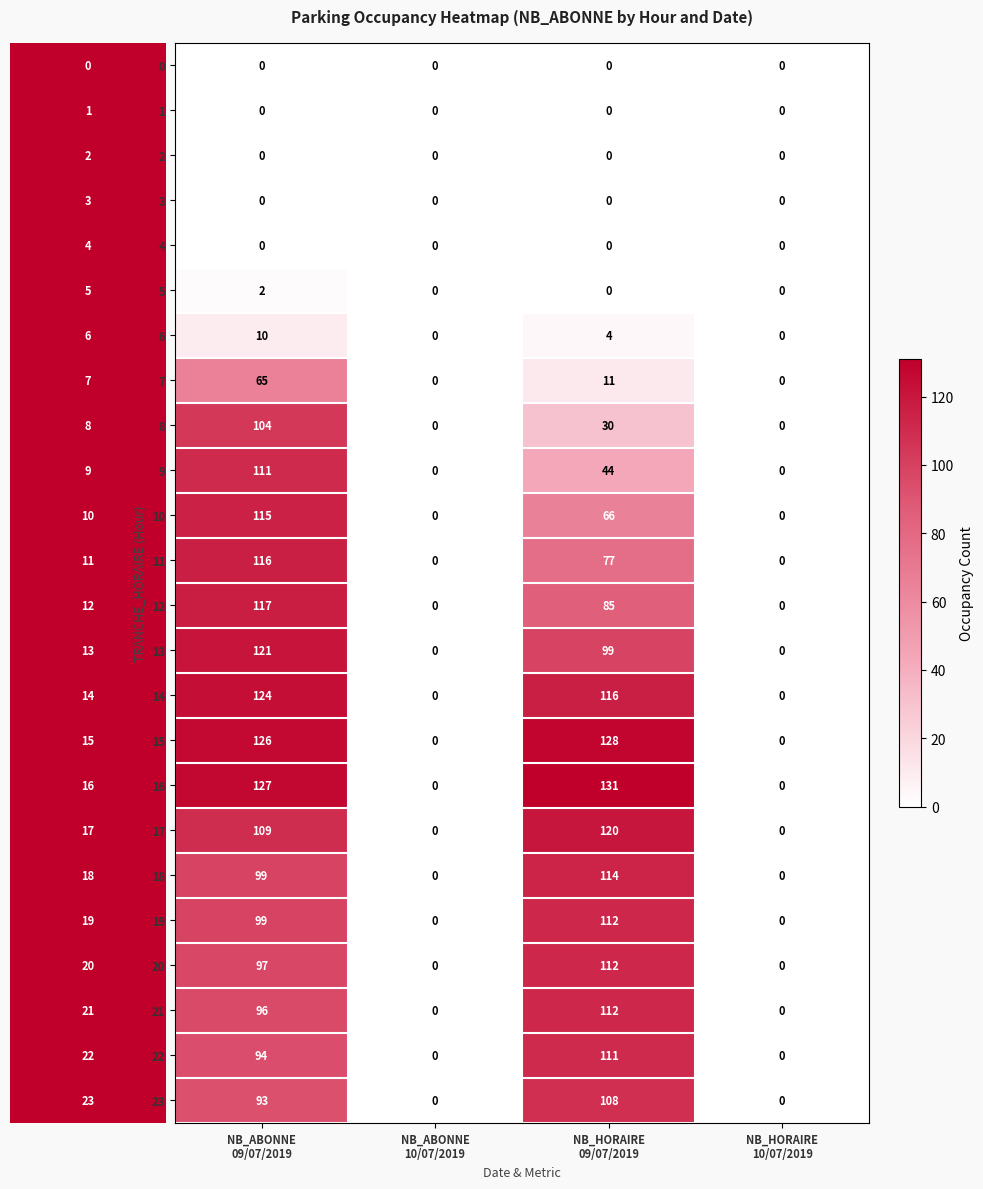

What is the maximum value shown in the chart?

131